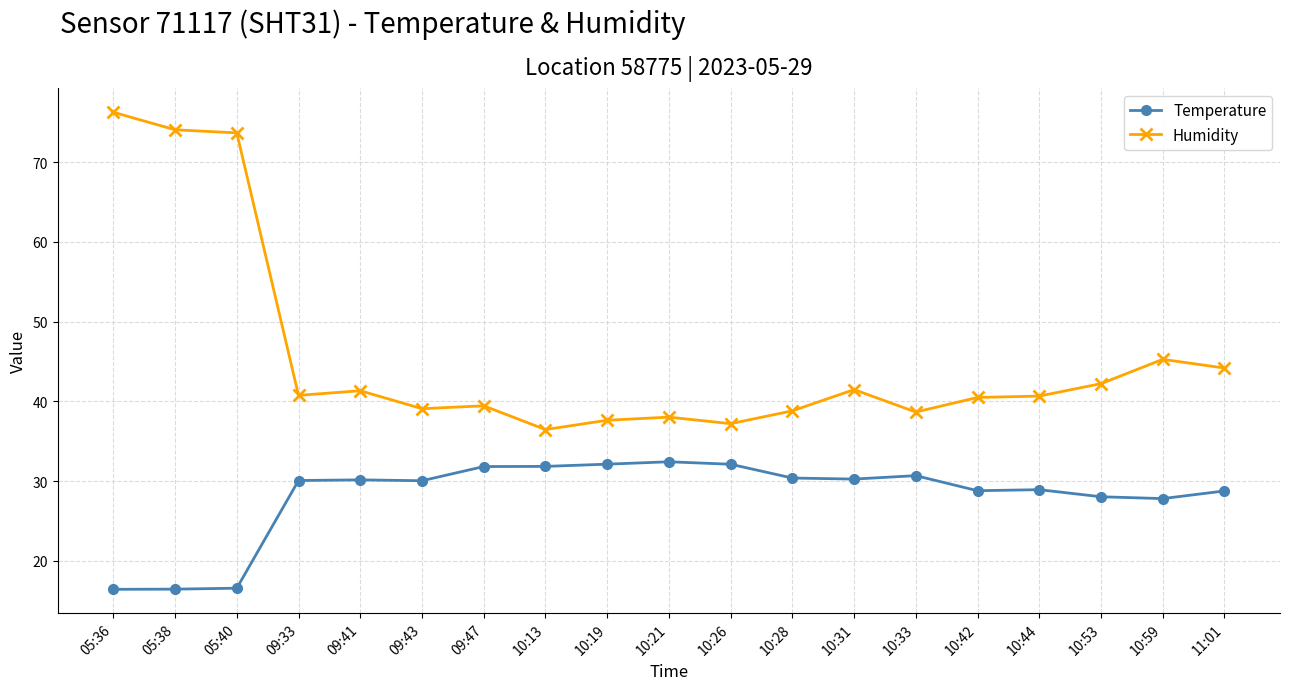

Is the value of Humidity at 09:47 greater than the value of Temperature at 10:21?

Yes